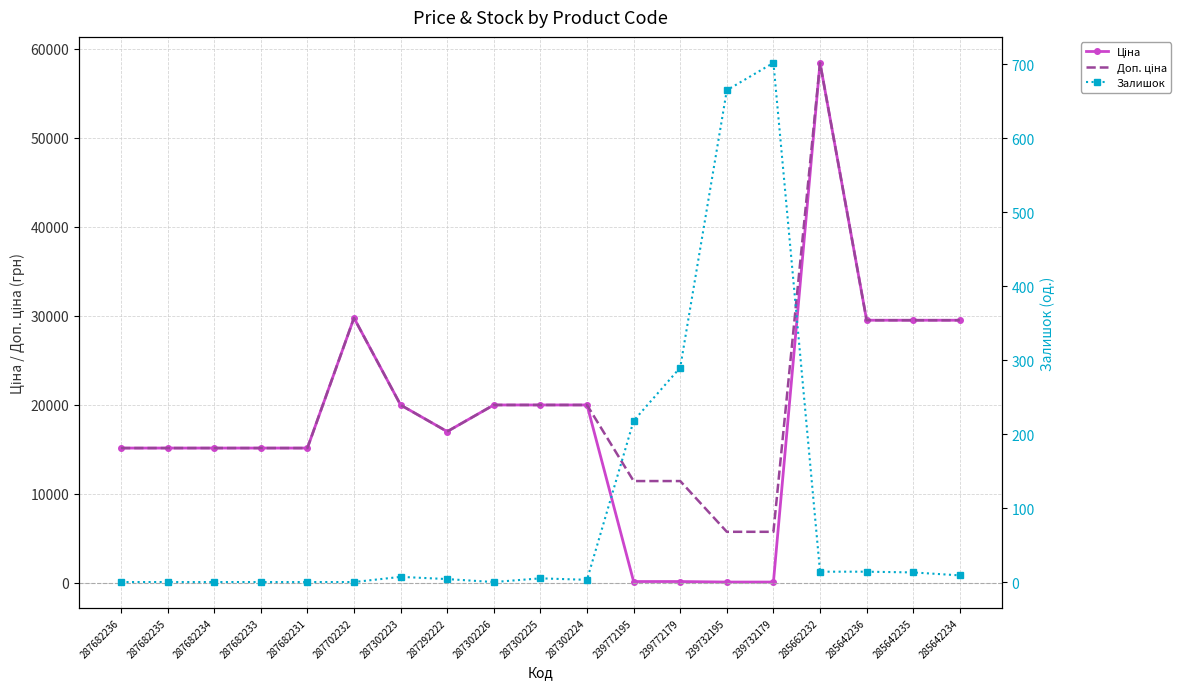

Is it true that Доп. ціна equals 15120.0 at 287682234?

True